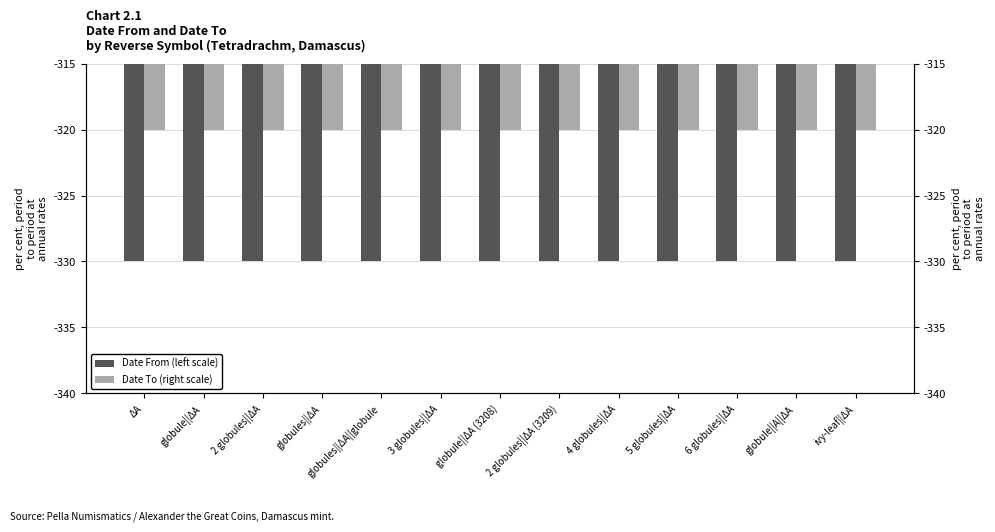

What is the minimum value shown in the chart?

-330